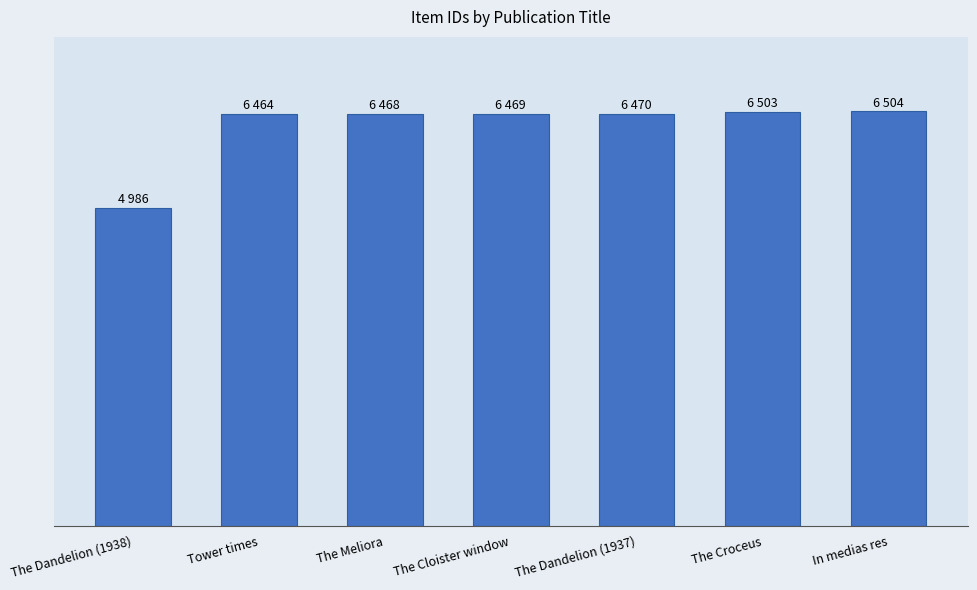

What is the average value?

6266